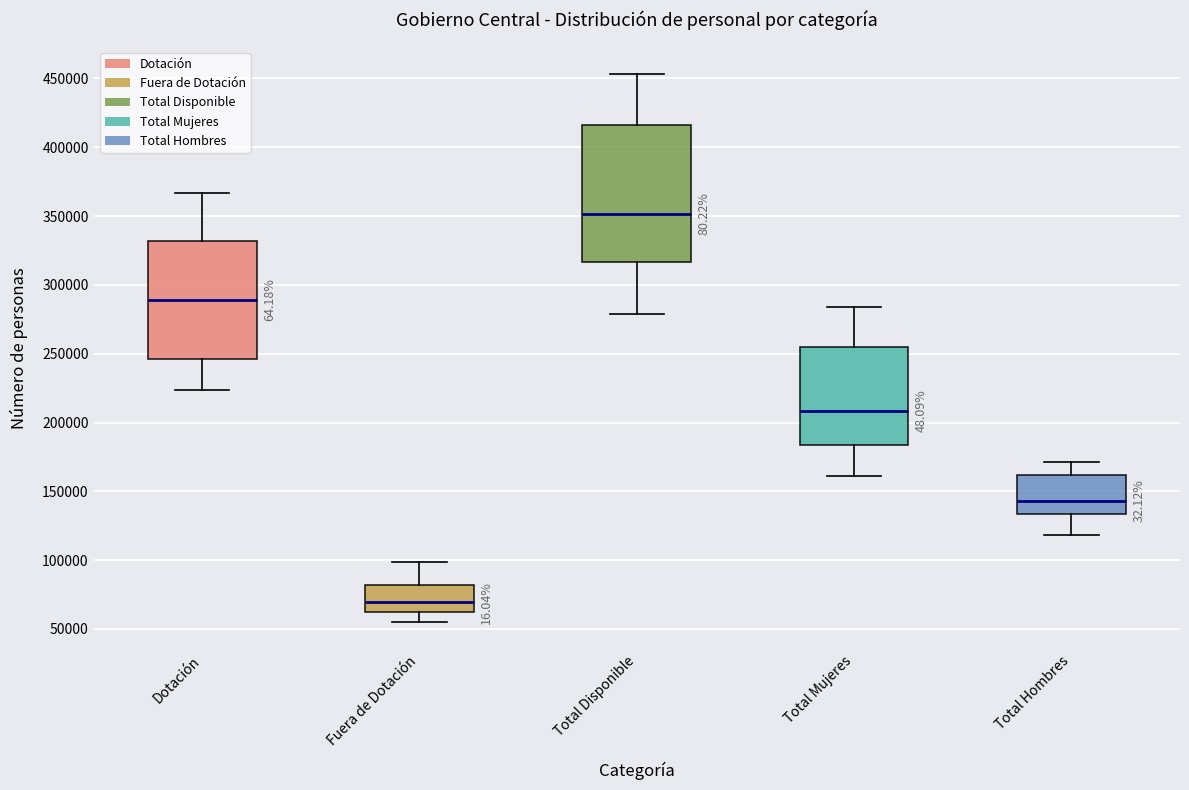

Reading left to right, transcribe this box plot: for each box, give where its median line is, the range the box spans, and where its two whiskers end, as read against the y-axis. The values are not printed on the chart, so give them approximately, as read against the axis.

Dotación: median 290000, box 245000 to 330000, whiskers 225000 to 365000
Fuera de Dotación: median 70000, box 60000 to 80000, whiskers 55000 to 100000
Total Disponible: median 350000, box 315000 to 415000, whiskers 280000 to 455000
Total Mujeres: median 210000, box 185000 to 255000, whiskers 160000 to 285000
Total Hombres: median 145000, box 135000 to 160000, whiskers 120000 to 170000